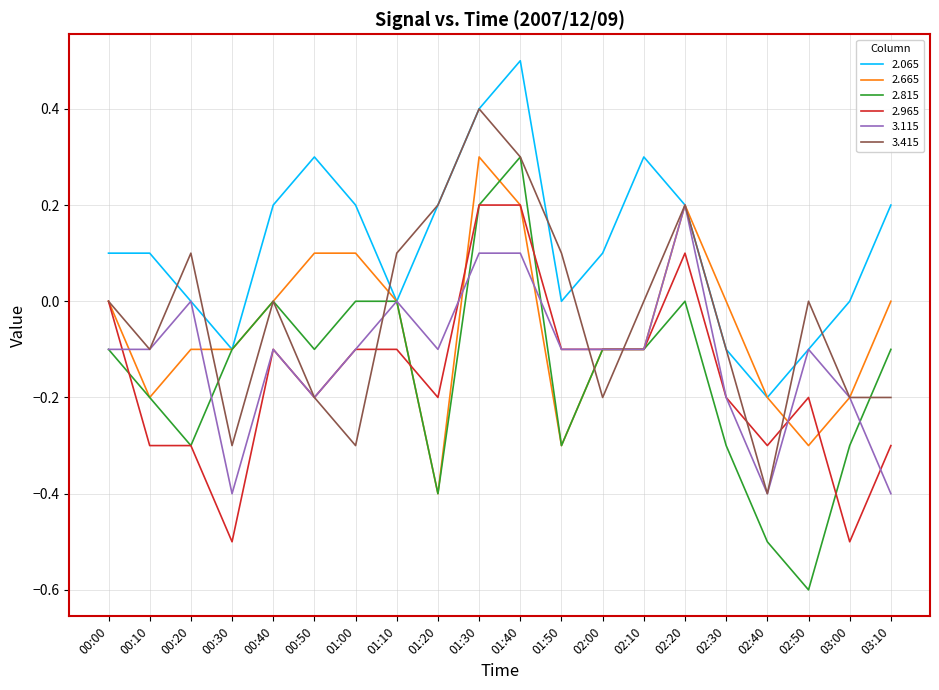

What is the total value across all series at 00:20?

-0.6